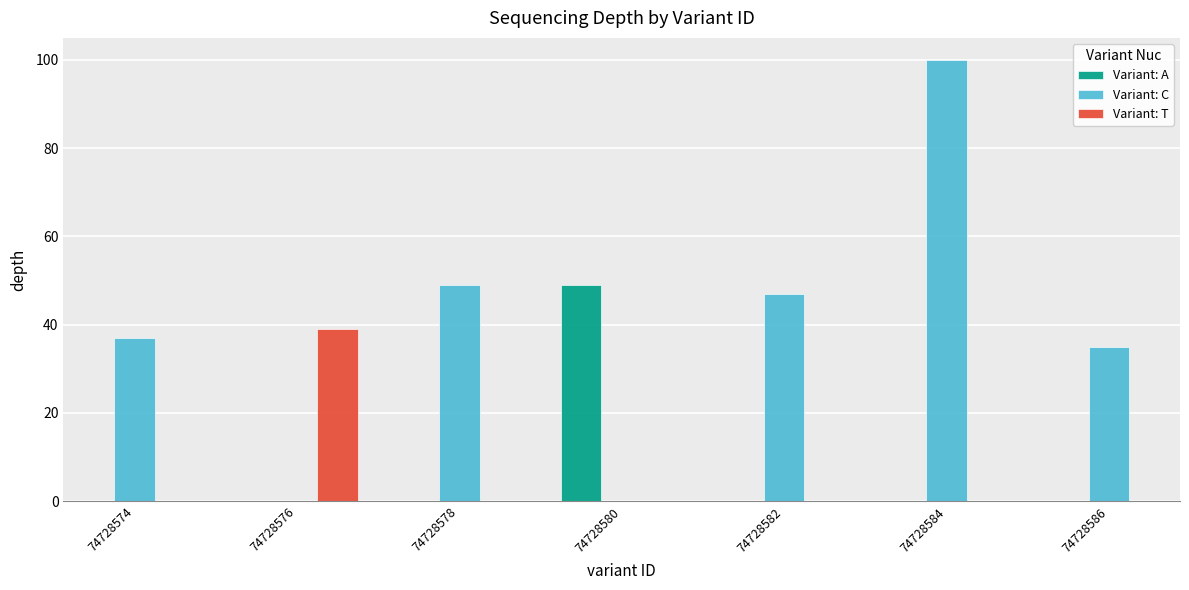

The value of Variant: C at 74728582 is 81. True or false?

False